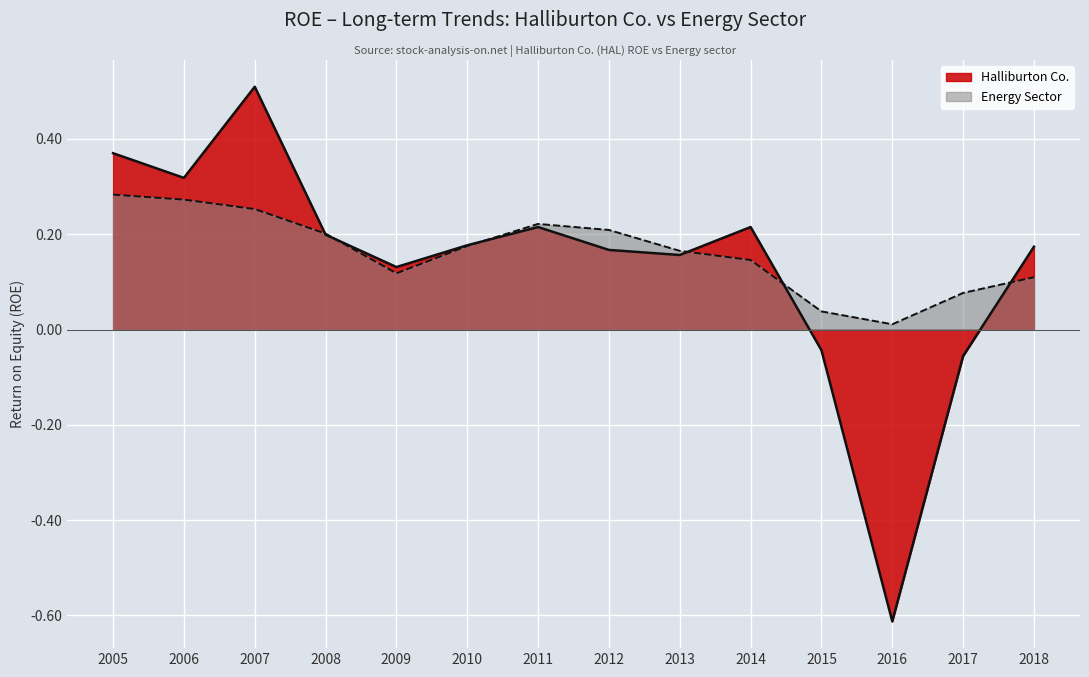

Where do Halliburton Co. and Energy first cross each other?

2007 and 2008